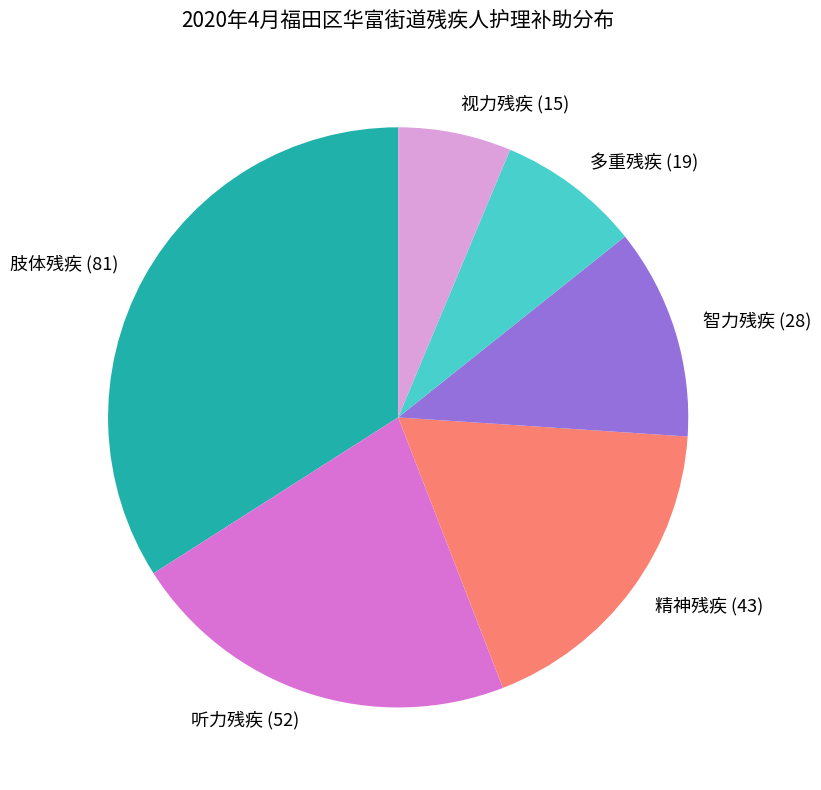

Does any single category account for the majority?

No